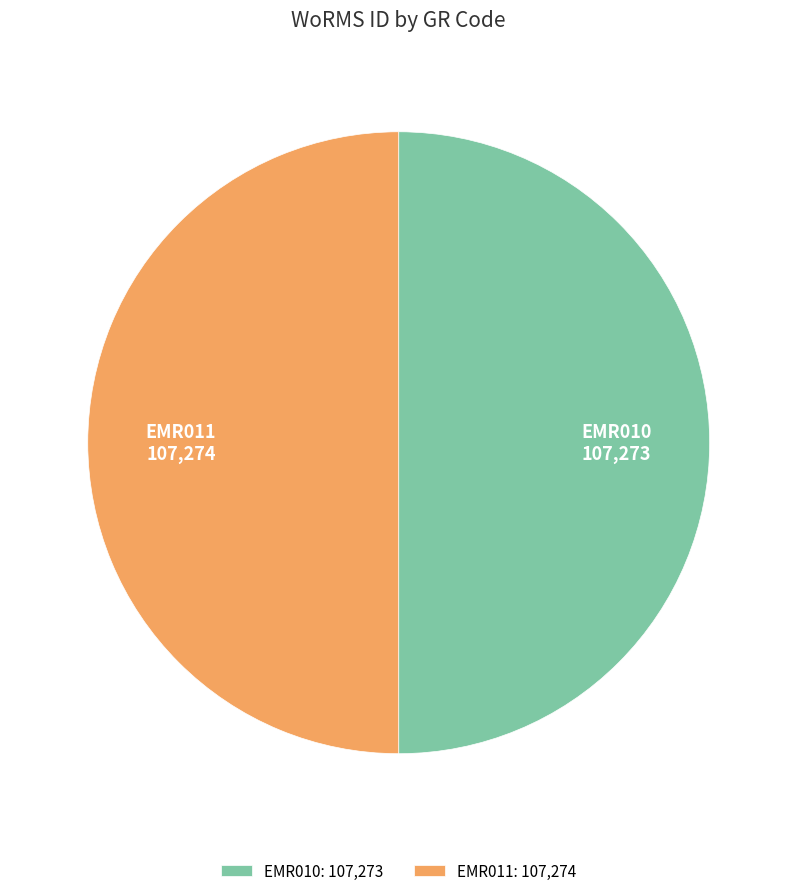

True or false: EMR010 accounts for 50% of the total.

True